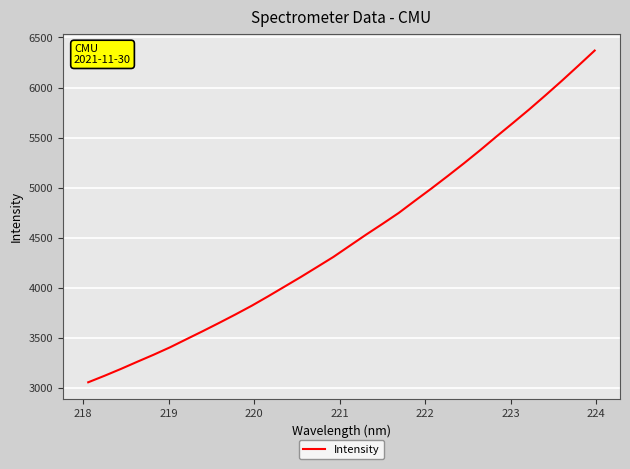

Is this an area chart (filled region under the line)?

No